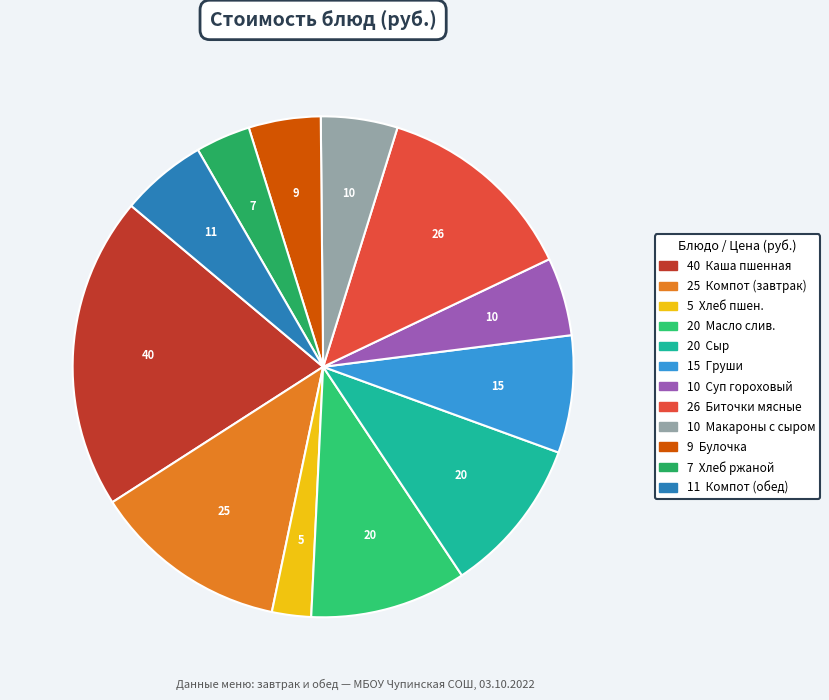

How many slices are in this pie chart?

12